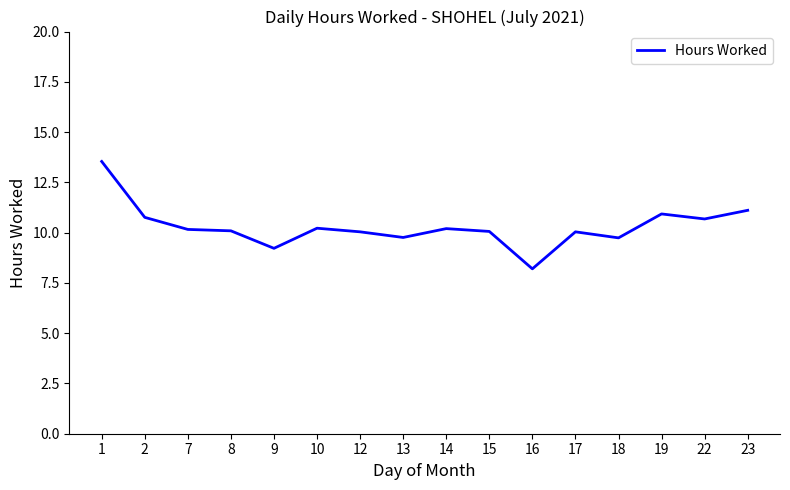

The chart shows a value of 9.2 at 9. True or false?

True